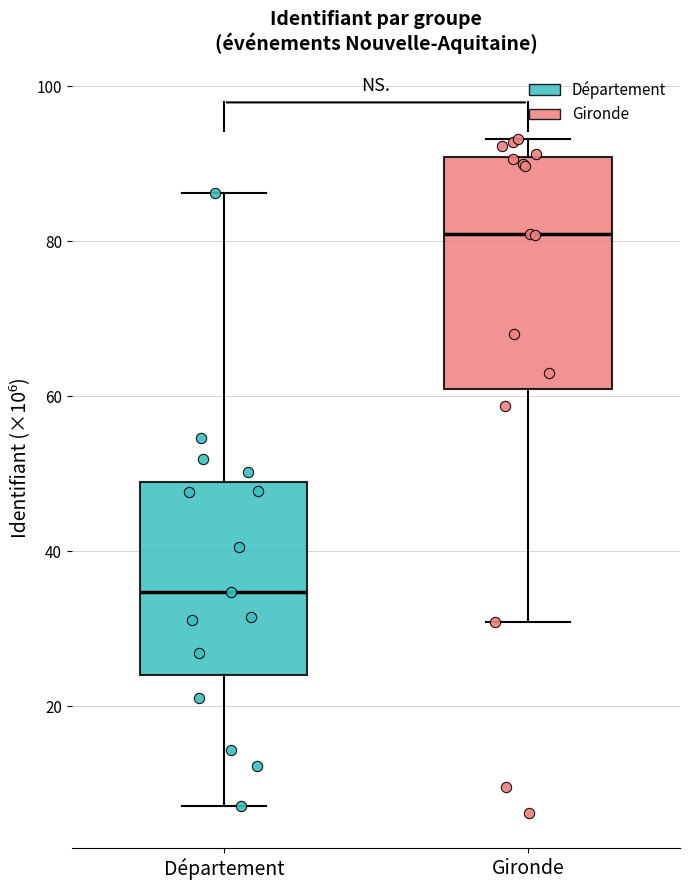

Reading left to right, transcribe this box plot: for each box, give where its median line is, the range the box spans, and where its two whiskers end, as read against the y-axis. The values are not printed on the chart, so give them approximately, as read against the axis.

Département: median 34, box 24 to 48, whiskers 8 to 86
Gironde: median 80, box 60 to 90, whiskers 30 to 94